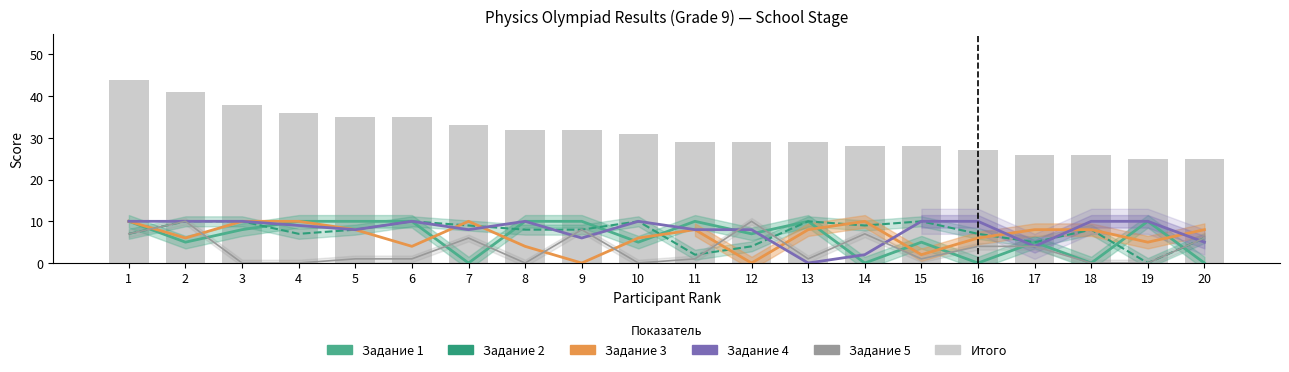

How many Задание 5 values are between 0 and 7?

17